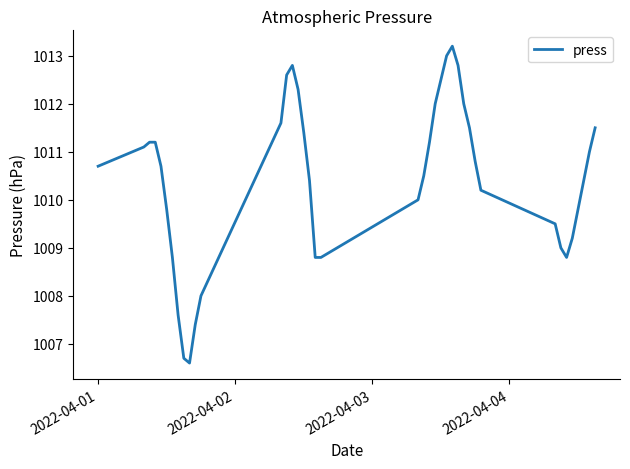

What is the maximum value shown in the chart?

1013.2